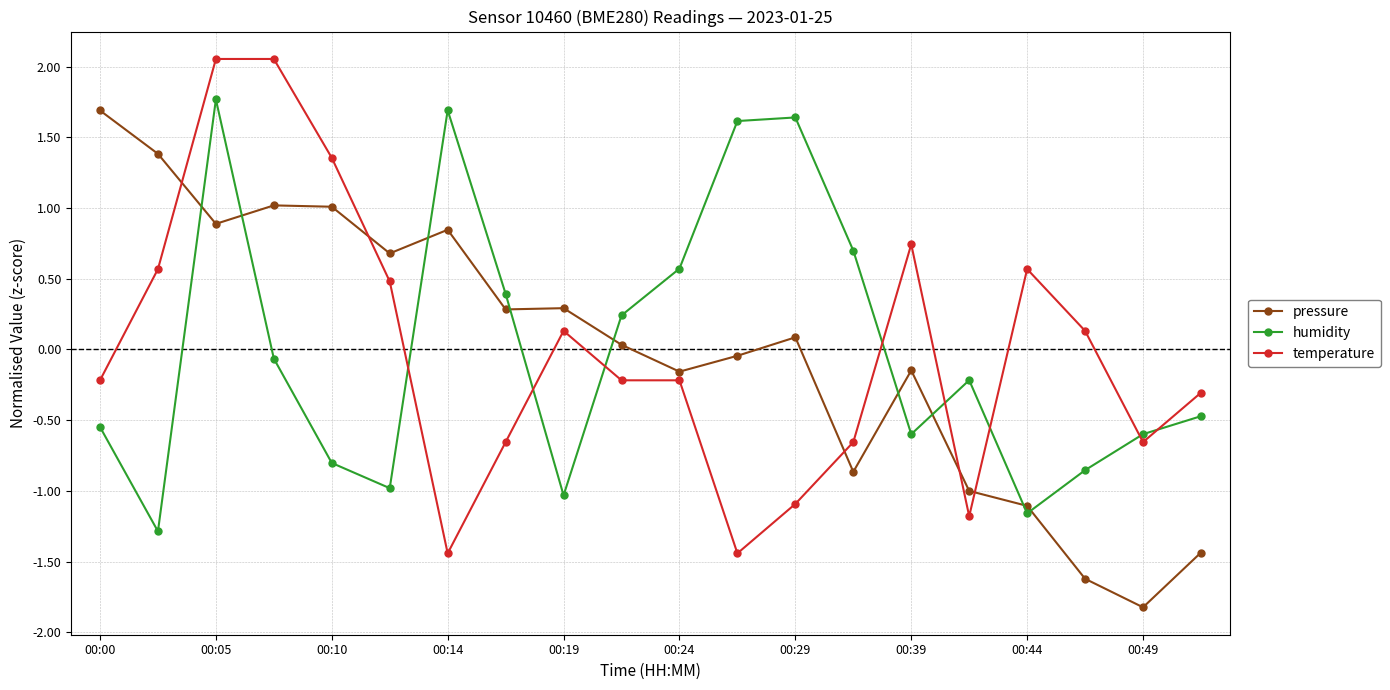

How many times do pressure and humidity cross each other?

9